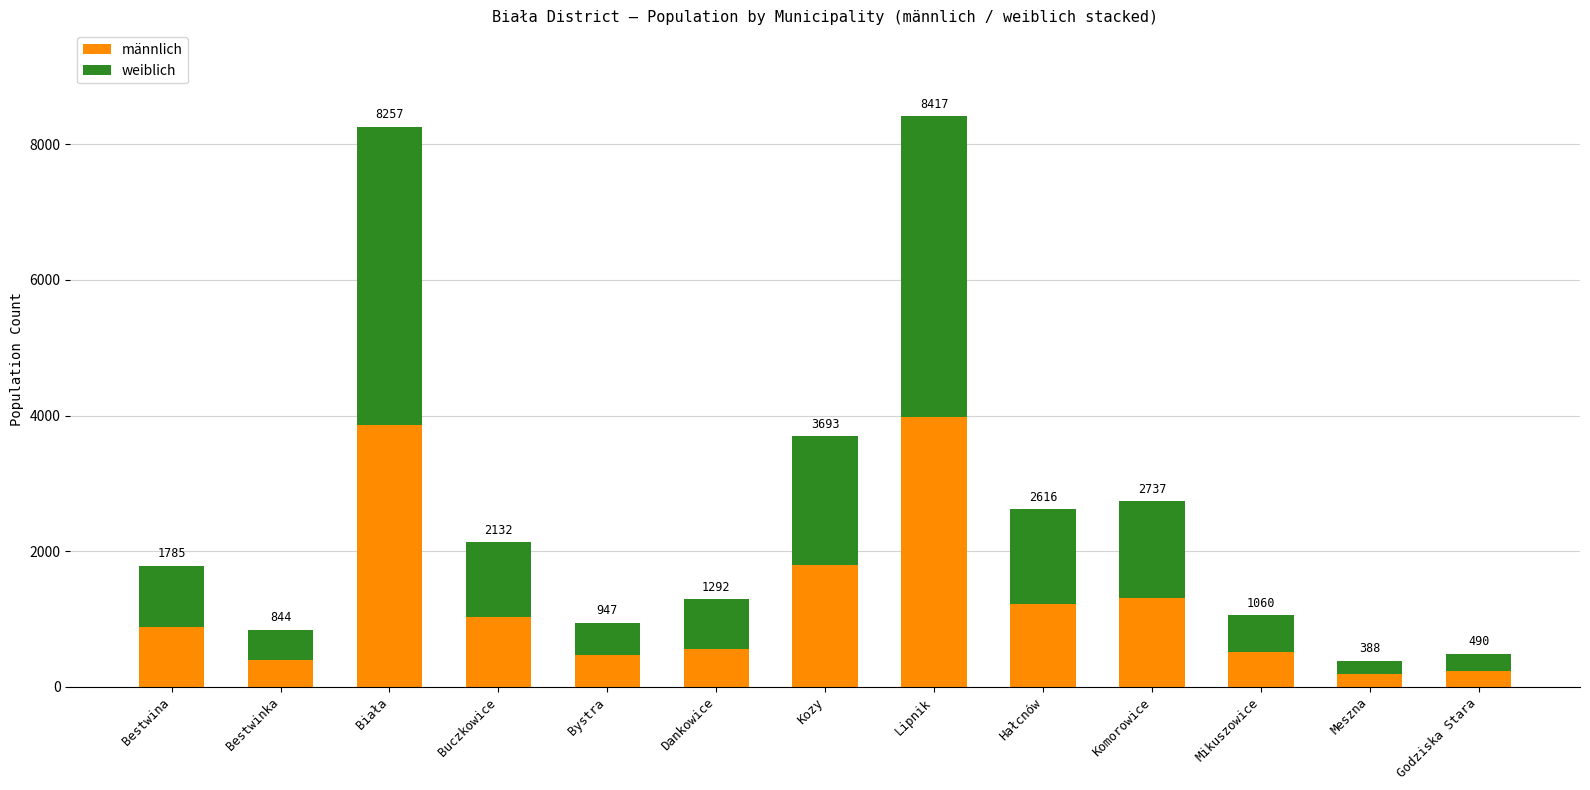

Are the bars grouped side by side (vs. stacked)?

No